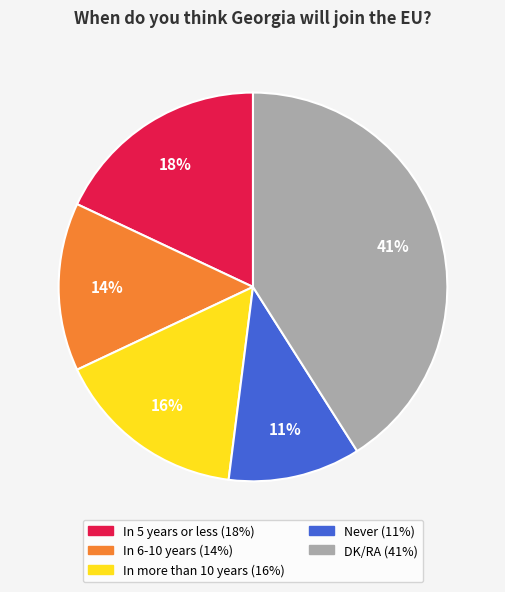

Is it true that In 5 years or less is 10% of the pie?

False